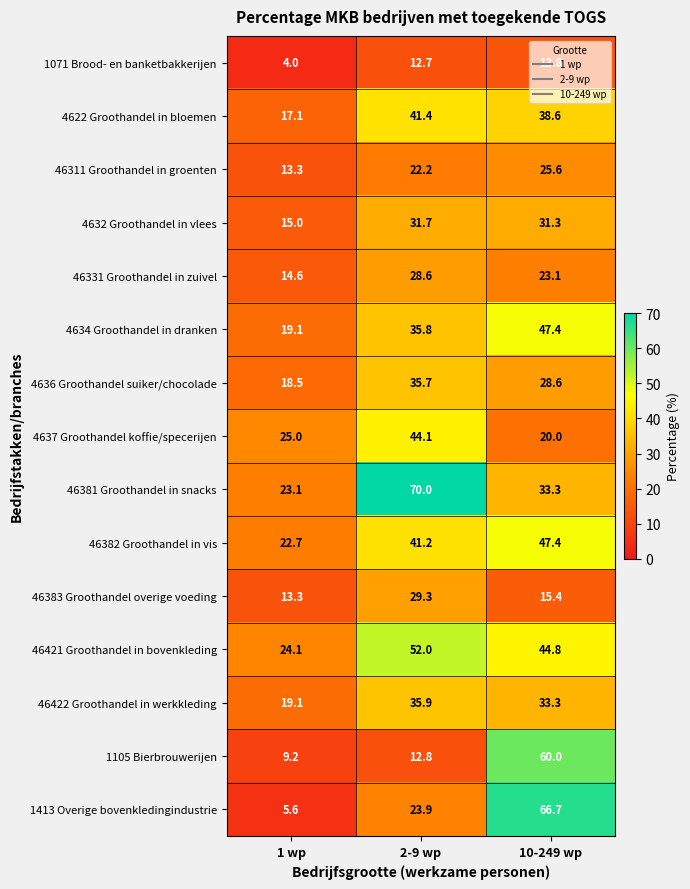

True or false: 1413 Overige bovenkledingindustrie has a value of 35.8 at 10-249 wp.

False